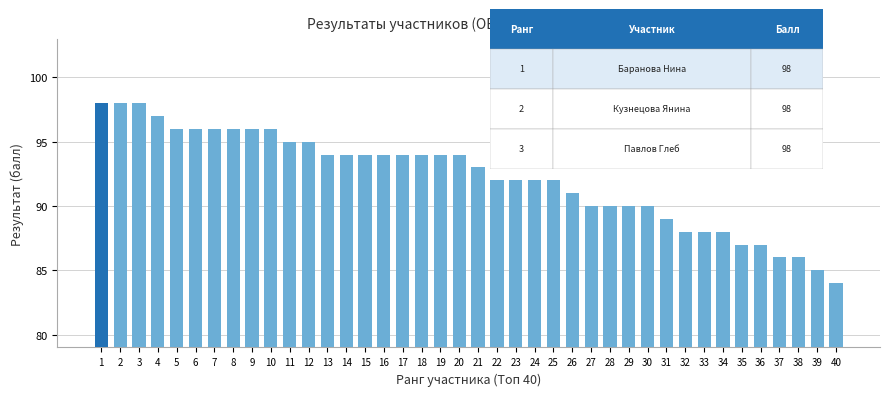

What is the change in value from 32 to 38?

-2